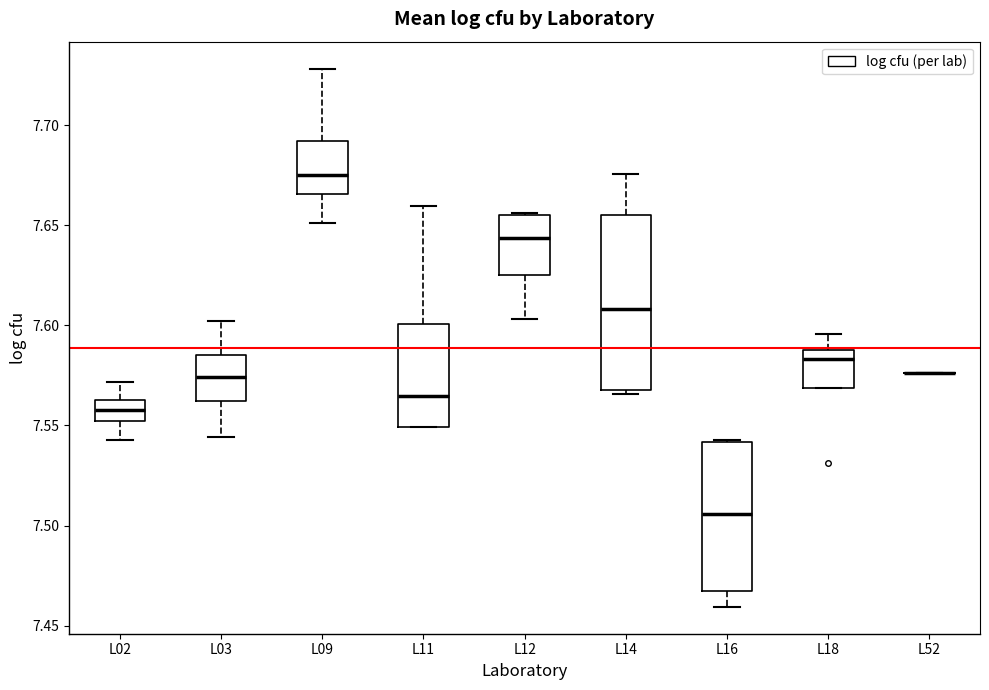

Where is the lower edge of the box for L11 on the y-axis? The values are not printed on the chart, so give them approximately, as read against the axis.

7.550